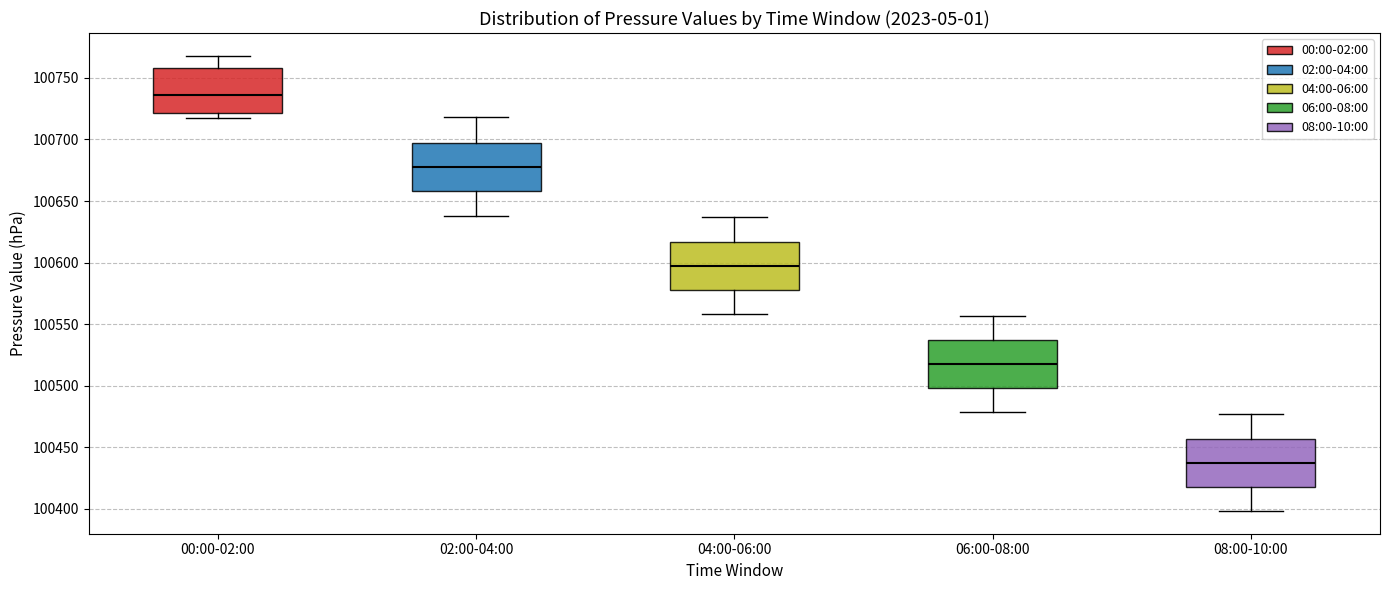

Which box has the highest median line?

00:00-02:00